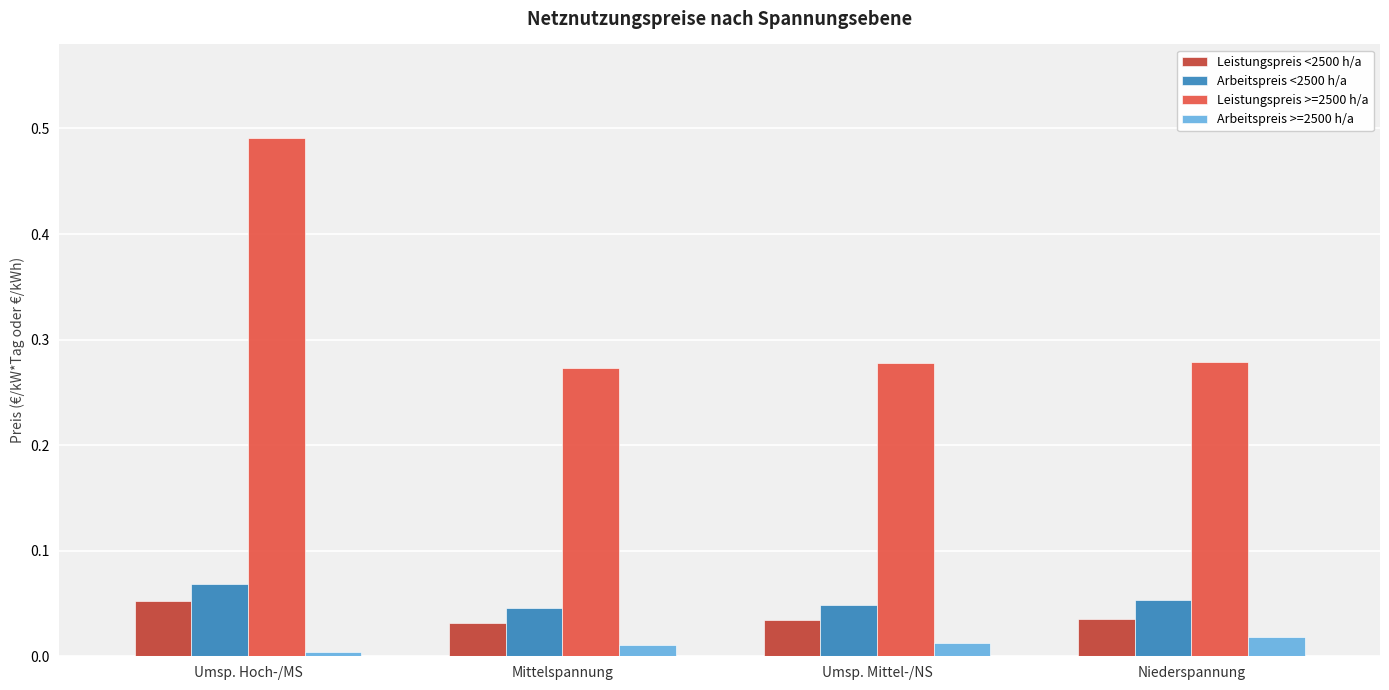

Which series has the widest spread of values?

Leistungspreis >=2500 h/a